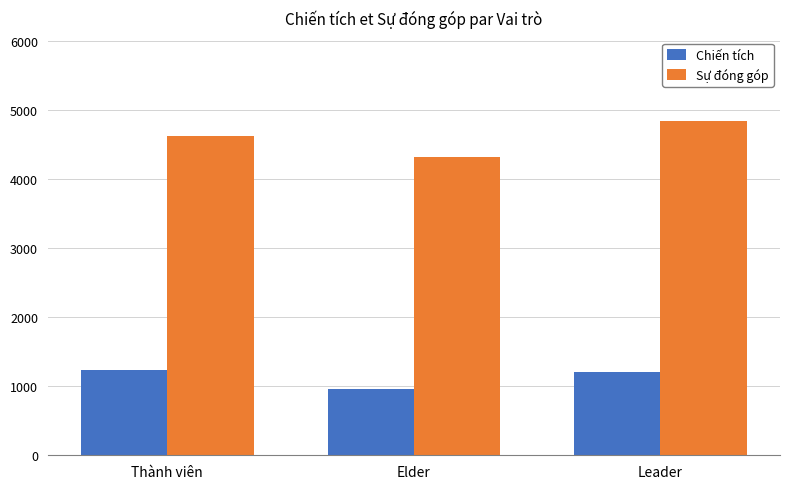

What is the value of the Sự đóng góp bar at the 1st from the left?

4628